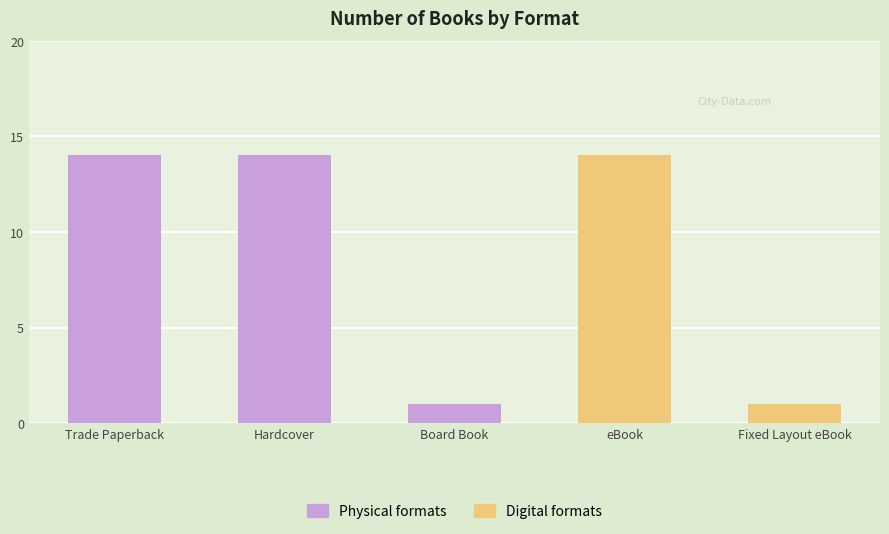

What is the sum of all values?

44